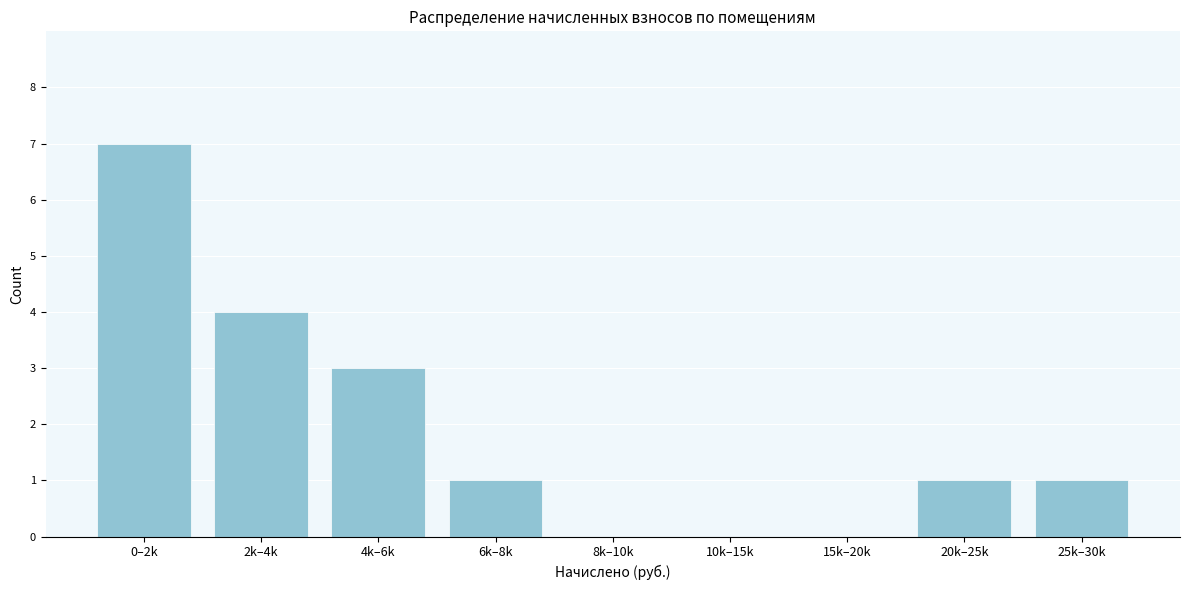

Reading right to left, list all the values displayed in this chart.

25k–30k=1	20k–25k=1	15k–20k=0	10k–15k=0	8k–10k=0	6k–8k=1	4k–6k=3	2k–4k=4	0–2k=7